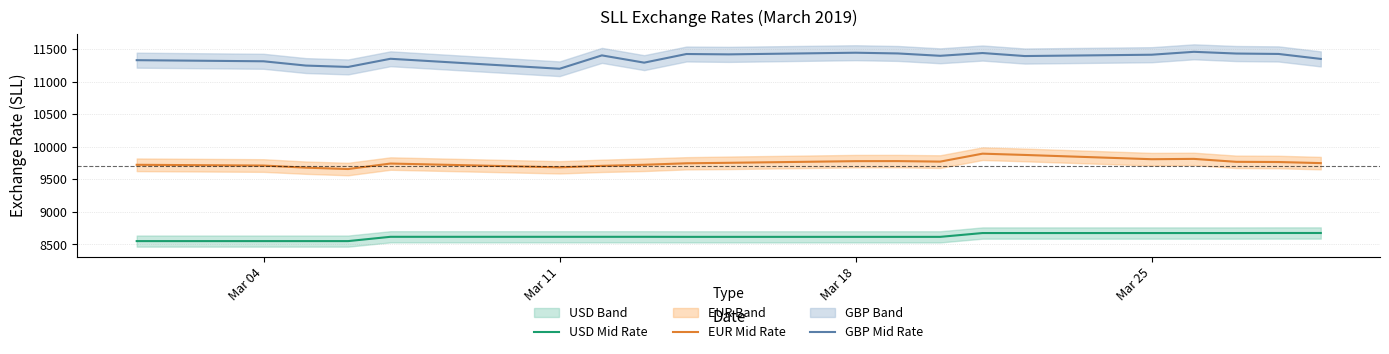

True or false: GBP Mid Rate and USD Mid Rate cross at least once.

False